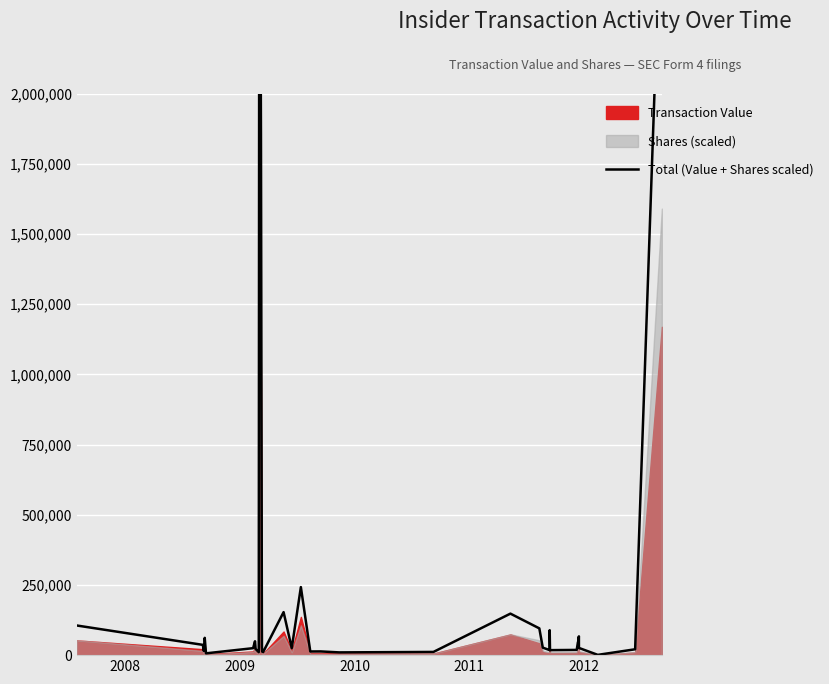

Reading left to right, extract all data points from this chart.

105540.9	36586.9	15118.3	38702.3	61585.6	6402.0	24825.0	49314.6	22013.2	10634.1	3552594.0	1848993.4	1284223.0	28868.9	12539.1	11079.1	153182.2	24888.2	242331.8	13054.1	13254.1	9783.1	11409.5	147817.2	95324.9	26712.3	17828.2	88840.9	17808.2	18578.2	46770.4	46770.4	58414.6	66807.4	25723.5	985.4	20863.8	2759385.9